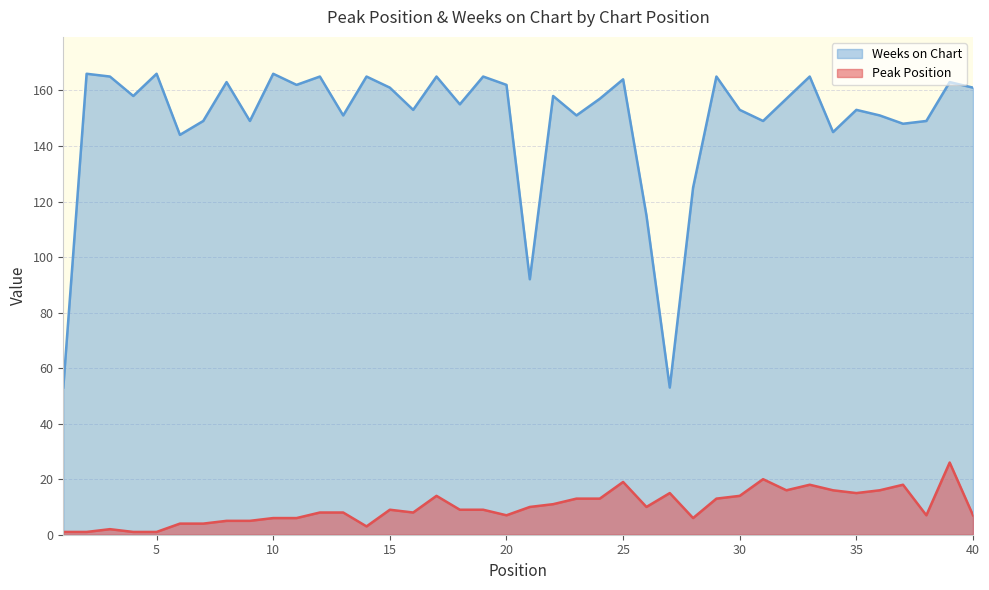

True or false: Weeks on Chart has more than 1 interior local peaks.

True